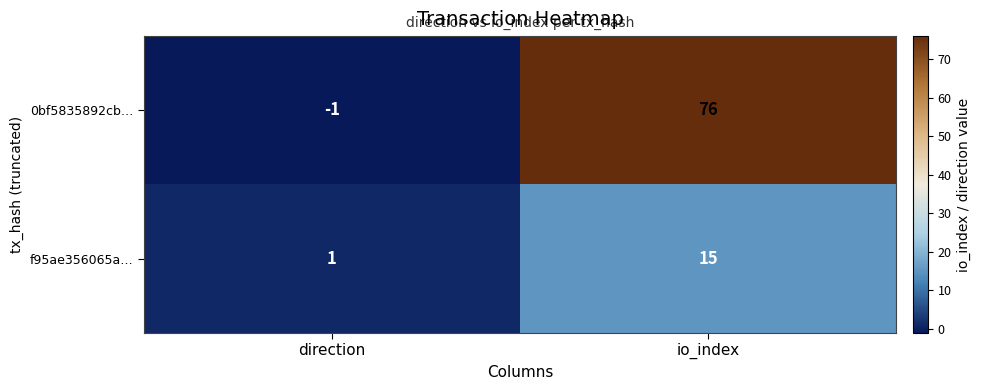

Reading right to left, extract all data points from this chart.

0bf5835892cb…: io_index=76	direction=-1
f95ae356065a…: io_index=15	direction=1